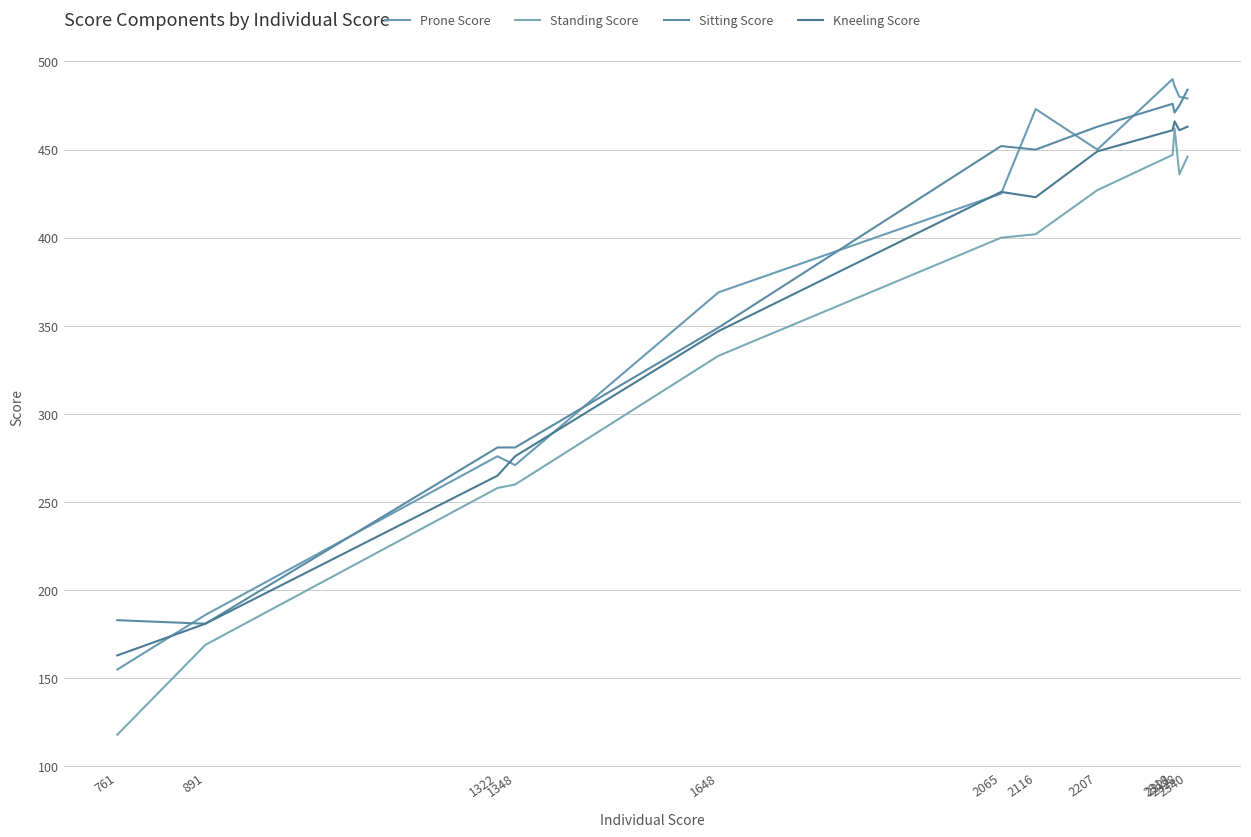

Is it true that Prone Score equals 50 at 761?

False